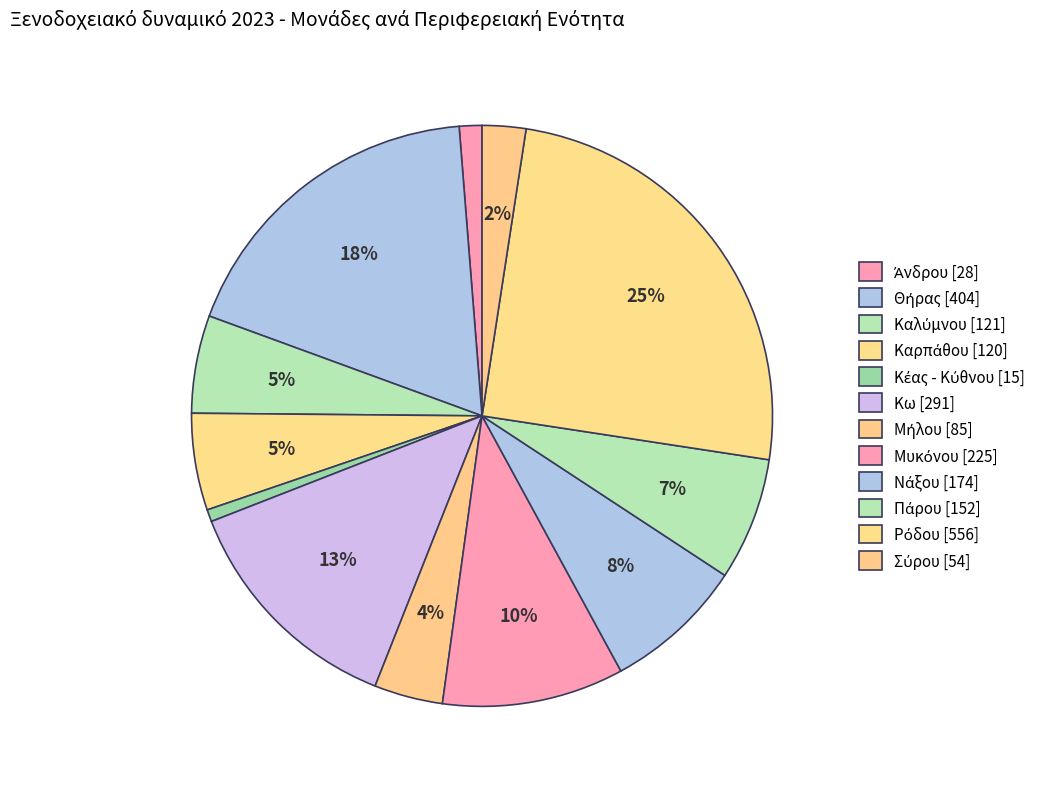

How many segments does this pie chart have?

12